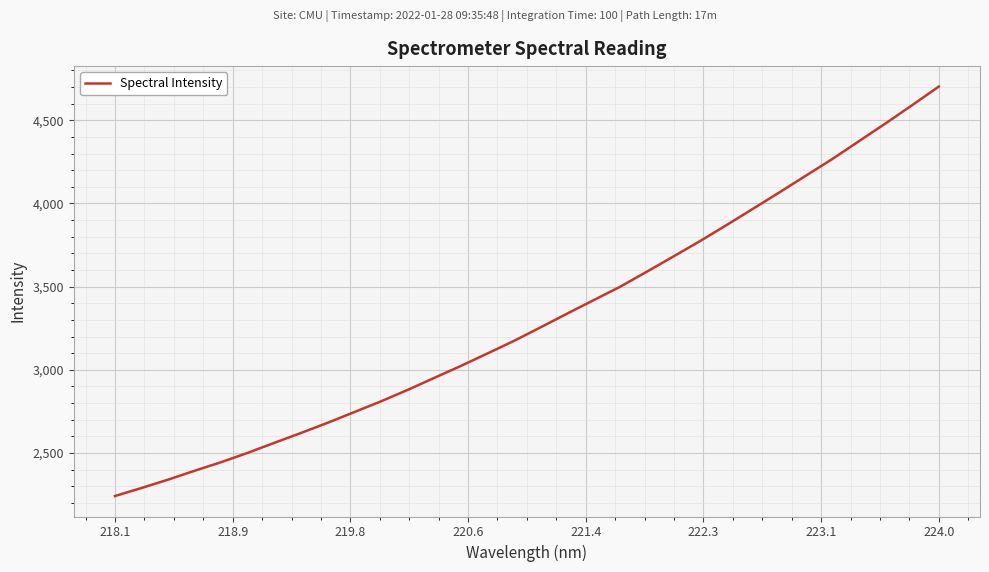

What is the minimum value shown in the chart?

2240.9